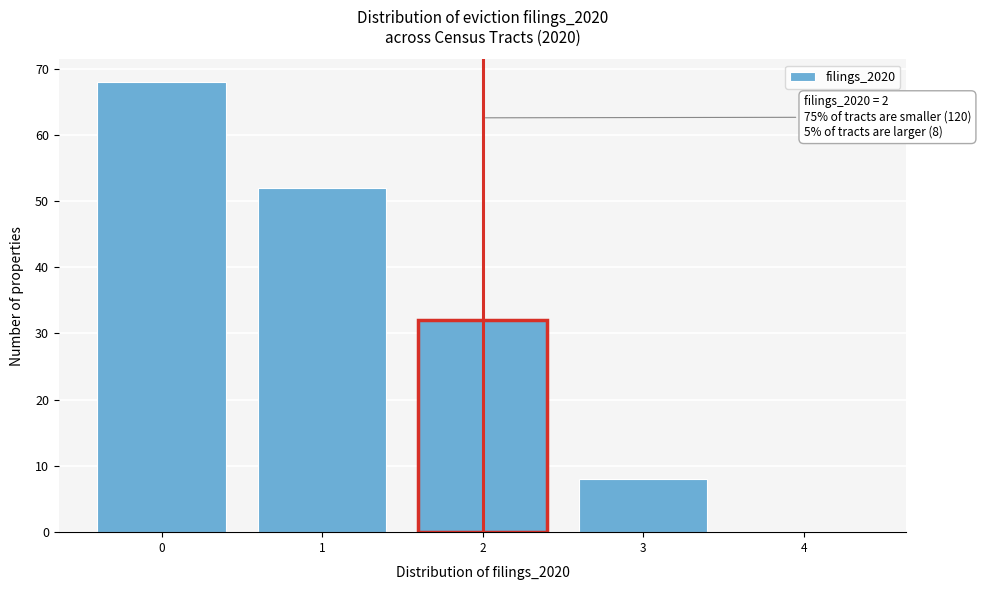

Reading left to right, extract all data points from this chart.

0=68	1=52	2=32	3=8	4=0